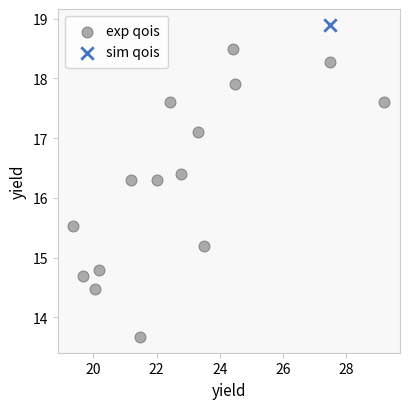

What are all the series names shown in the legend?

exp qois, sim qois